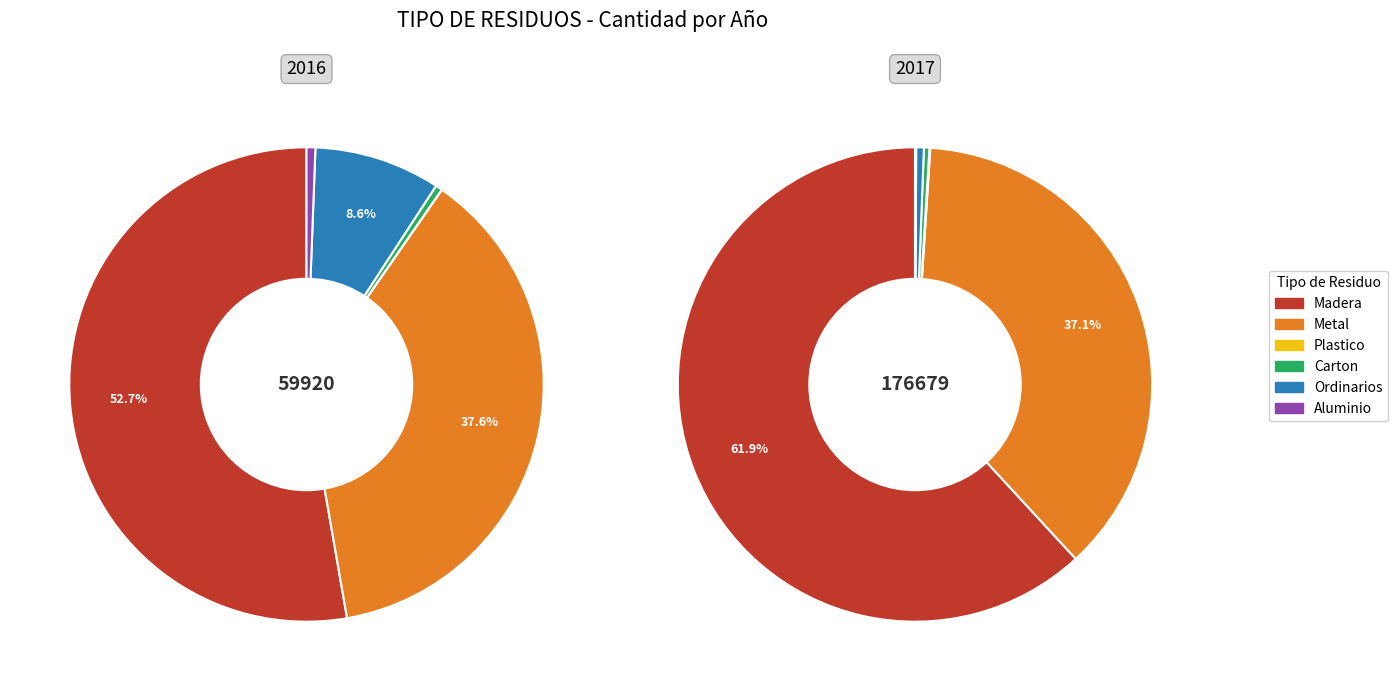

To the nearest percent, what is the average slice percentage?

17%